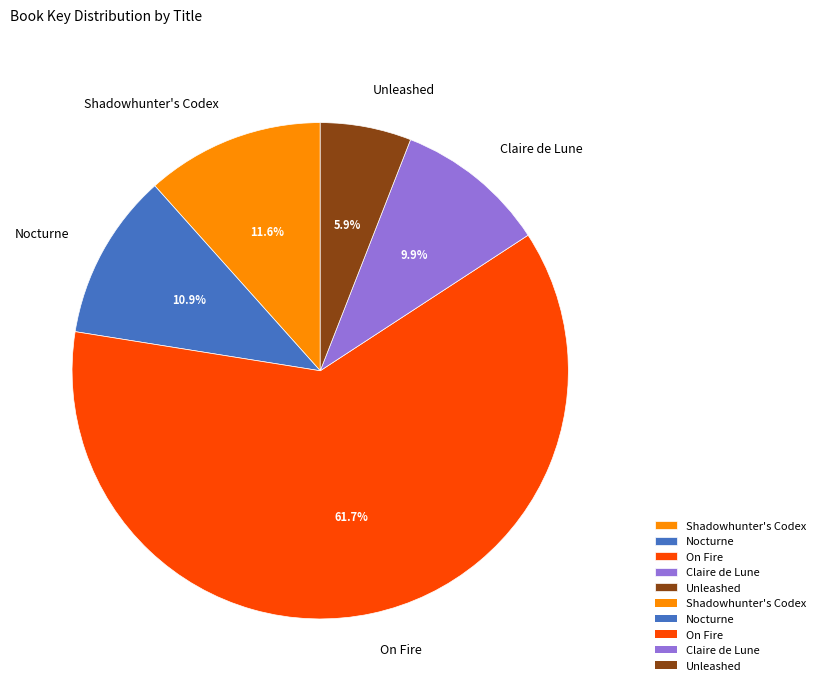

Which slice represents more than half of the pie?

On Fire